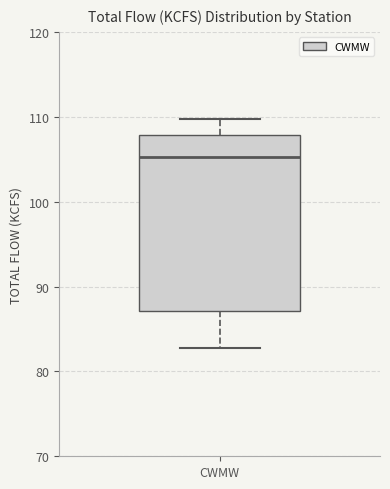

Where is the lower edge of the box for CWMW on the y-axis? The values are not printed on the chart, so give them approximately, as read against the axis.

87